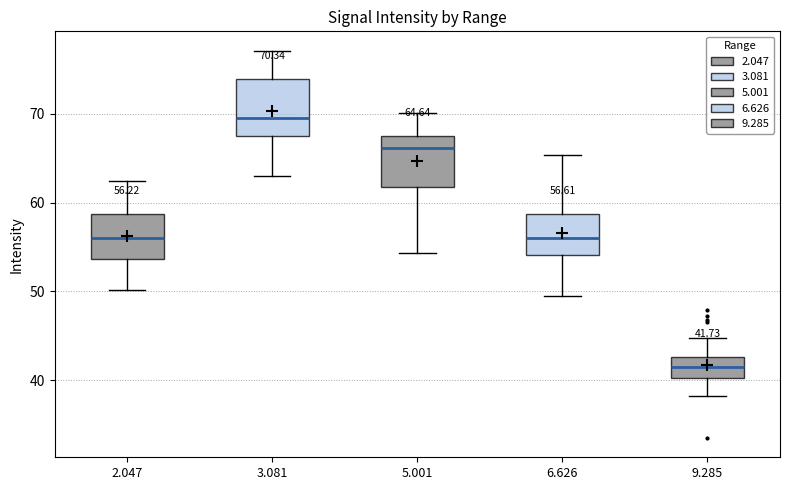

Which box's median line is the lowest?

9.285